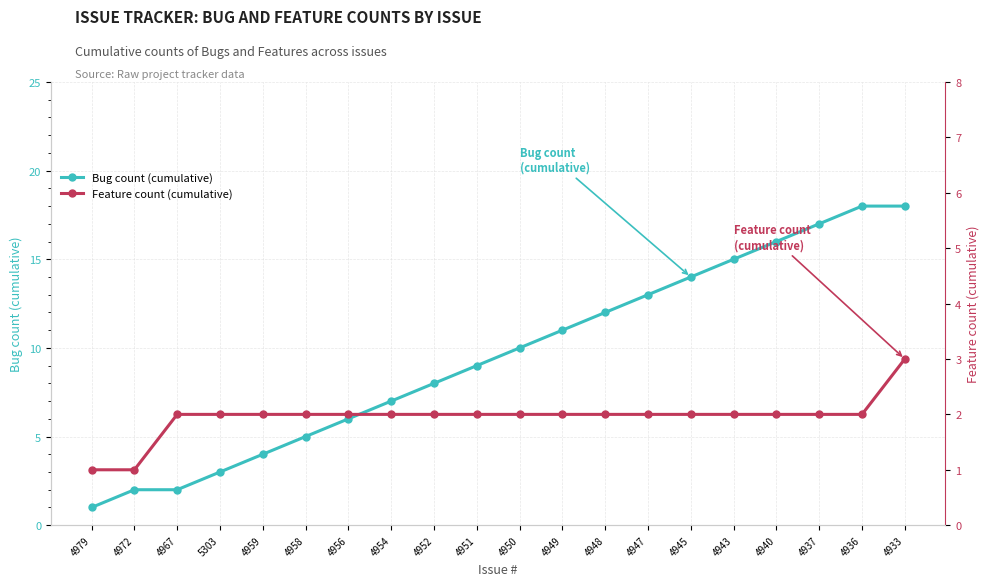

True or false: Feature count (cumulative) has a value of 2 at 4937.

True